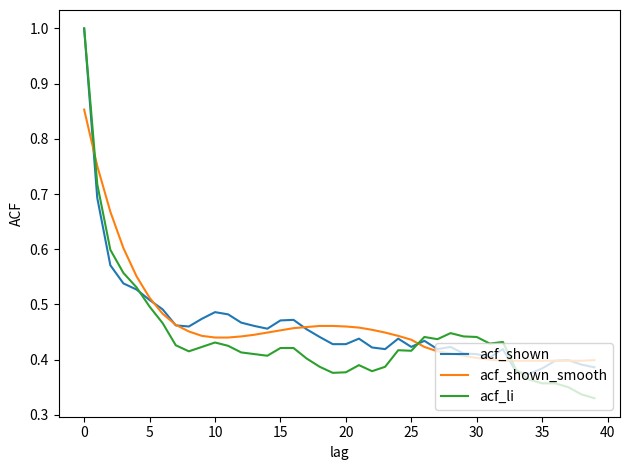

What is the greatest value displayed?

1.0